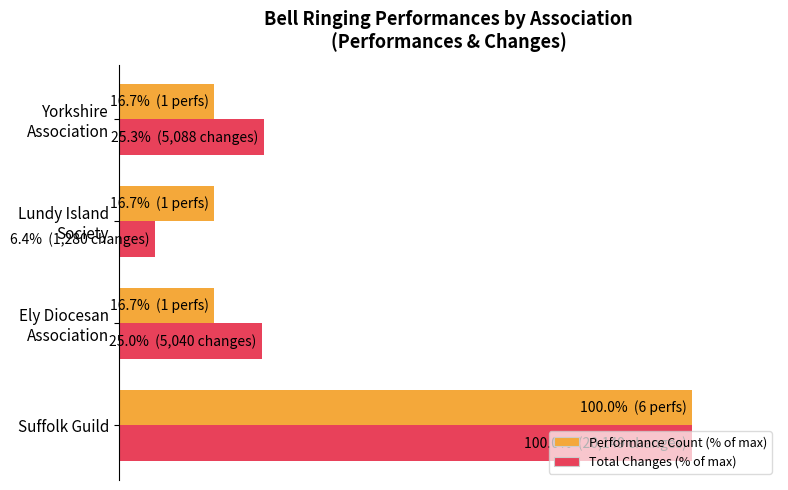

At how many categories does at least one series exceed 55?

1